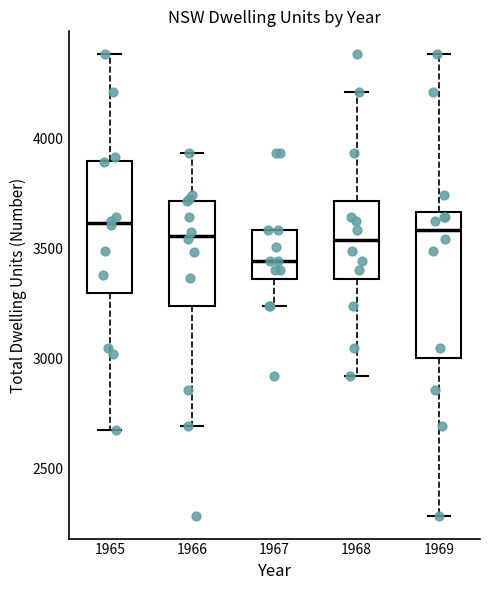

Which box's median line is the lowest?

1967